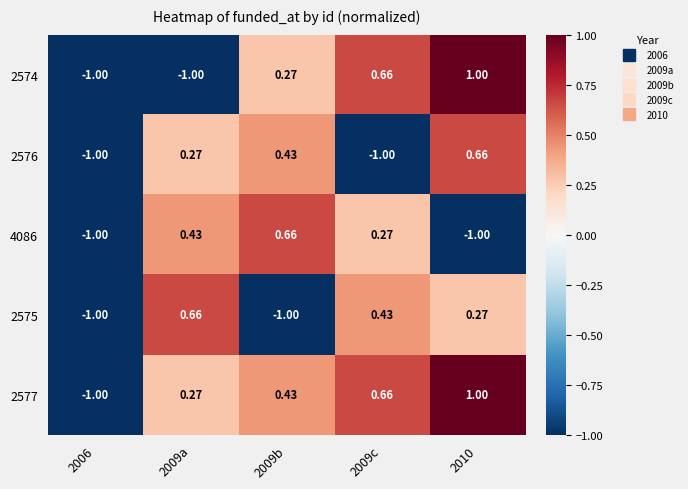

How many positive values does the 2577 series have?

4